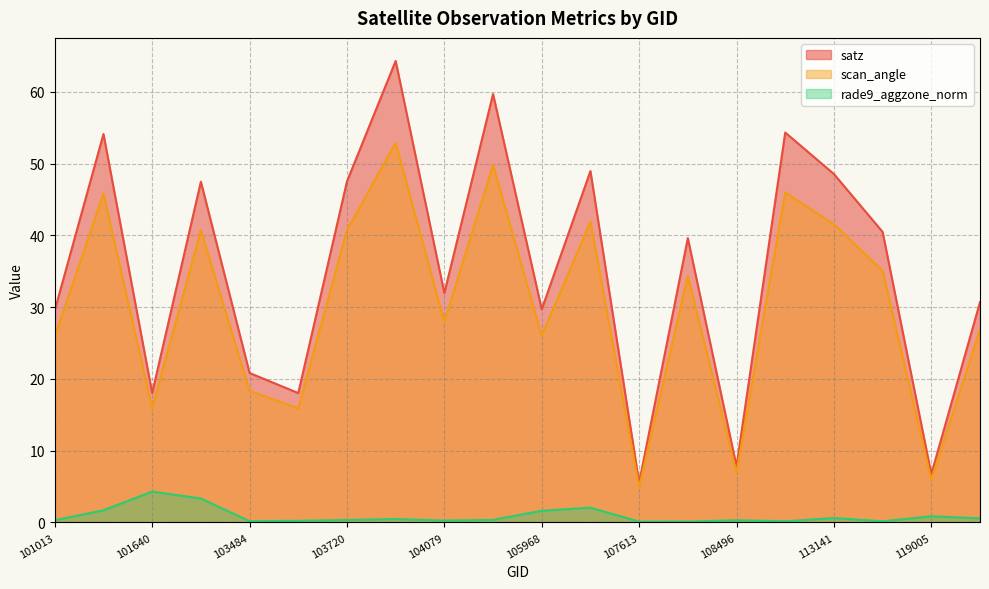

What is the difference between the maximum and minimum values in the satz series?

58.8